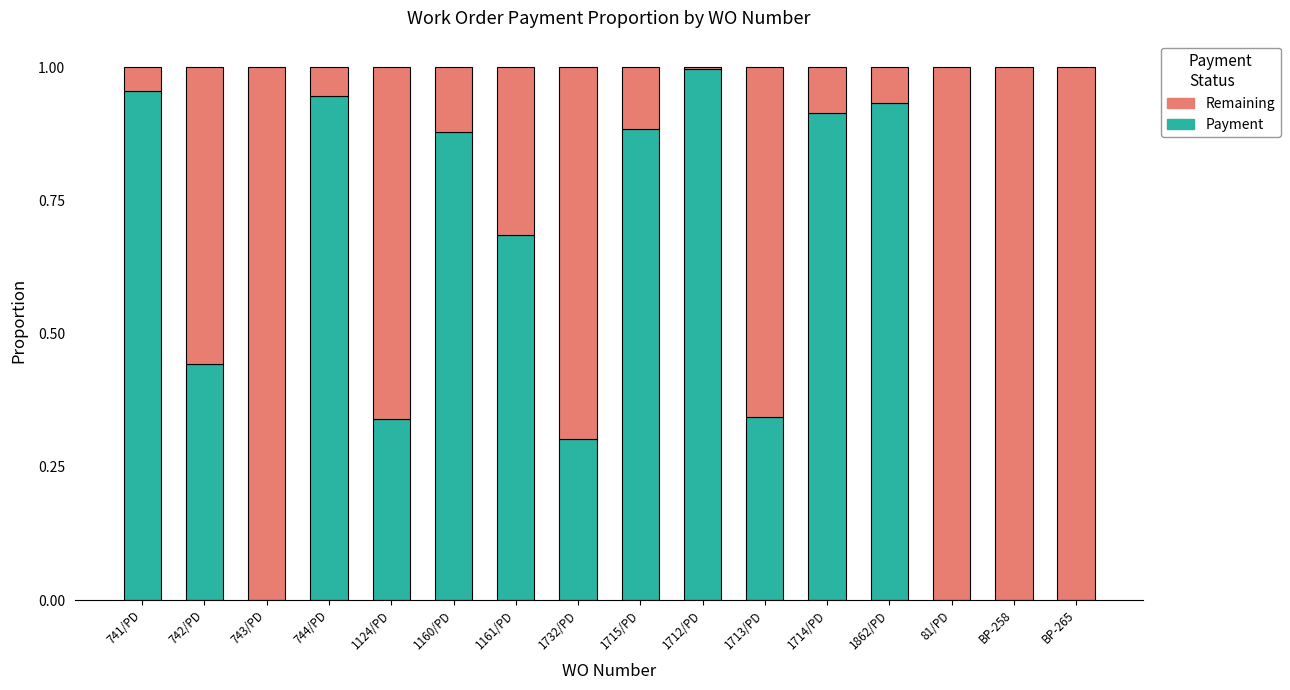

The Payment series shows 1.3 at 1715/PD. True or false?

False